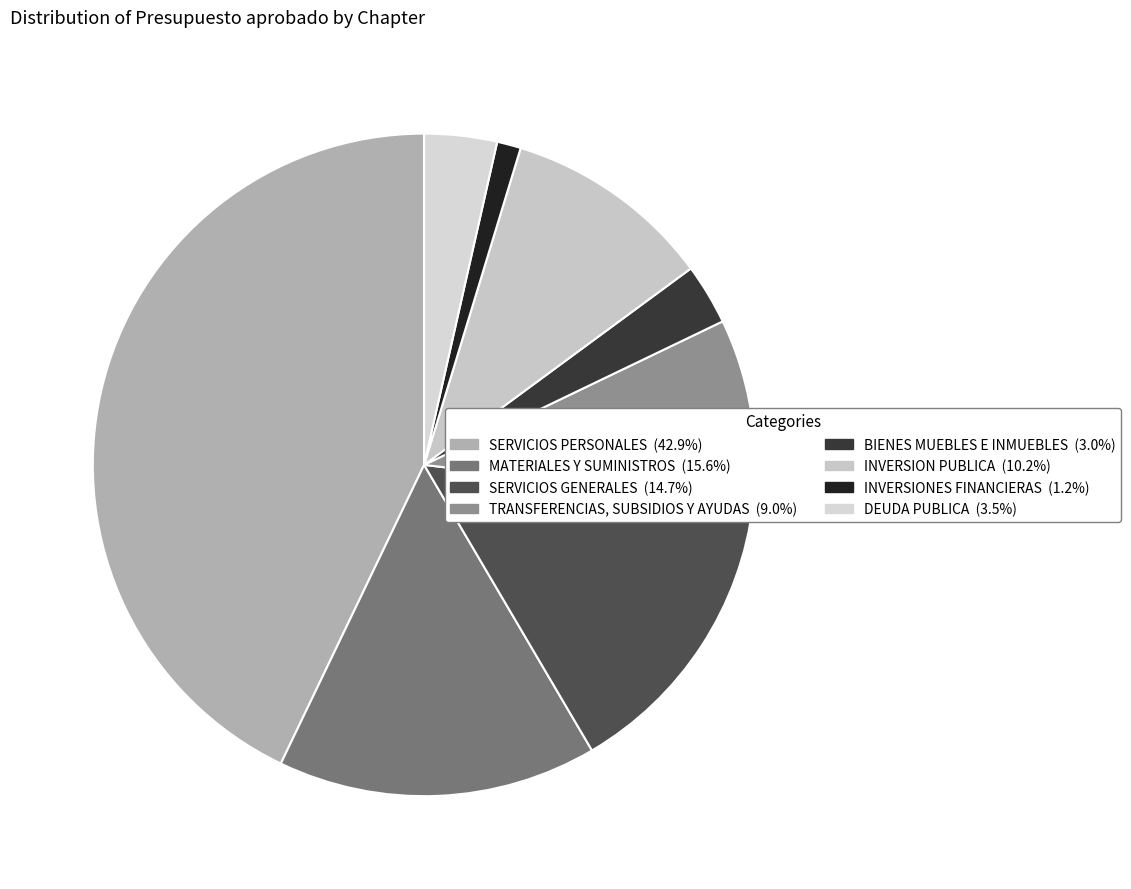

Which has a higher value, SERVICIOS PERSONALES or INVERSIONES FINANCIERAS?

SERVICIOS PERSONALES